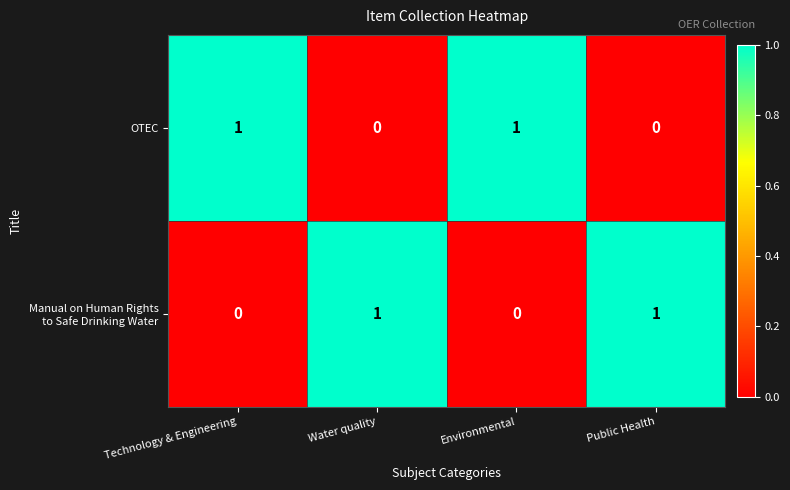

At how many categories does at least one series exceed 0?

4